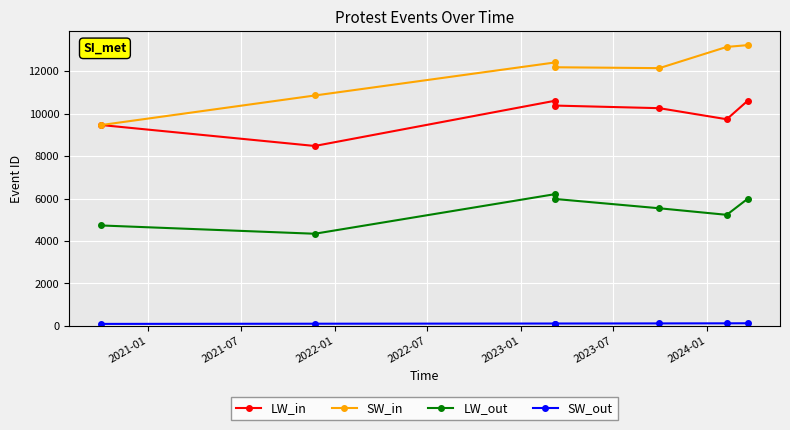

Which series has the widest spread of values?

SW_in